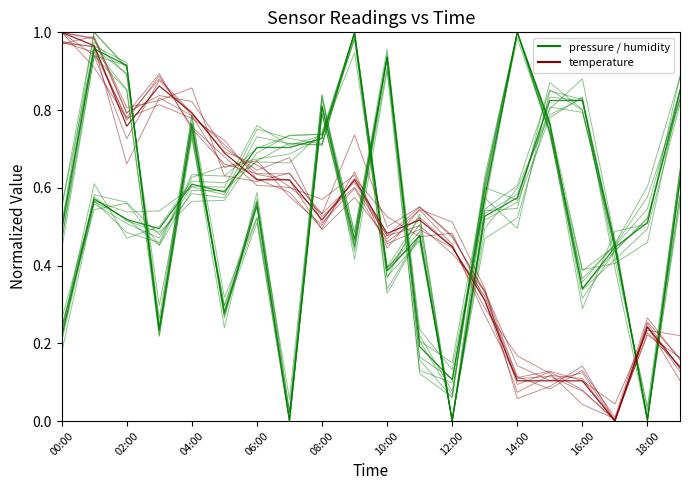

What is the sum of the temperature values at 18 and 11?

0.8